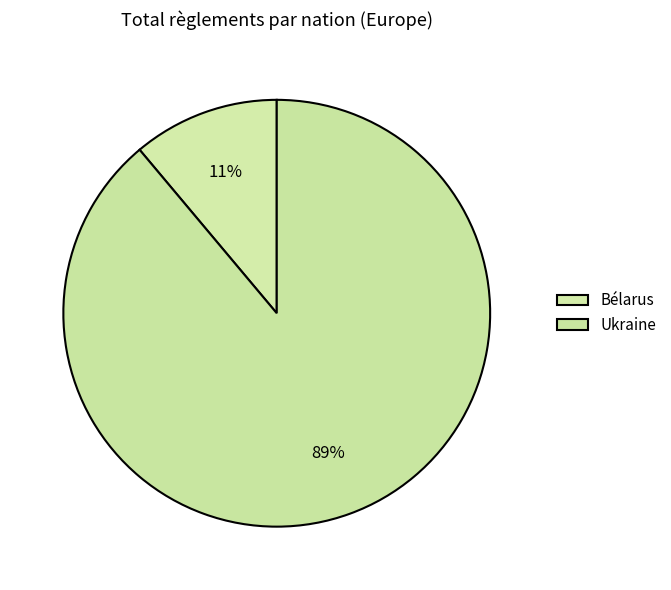

The Ukraine slice represents 89% of the pie. True or false?

True